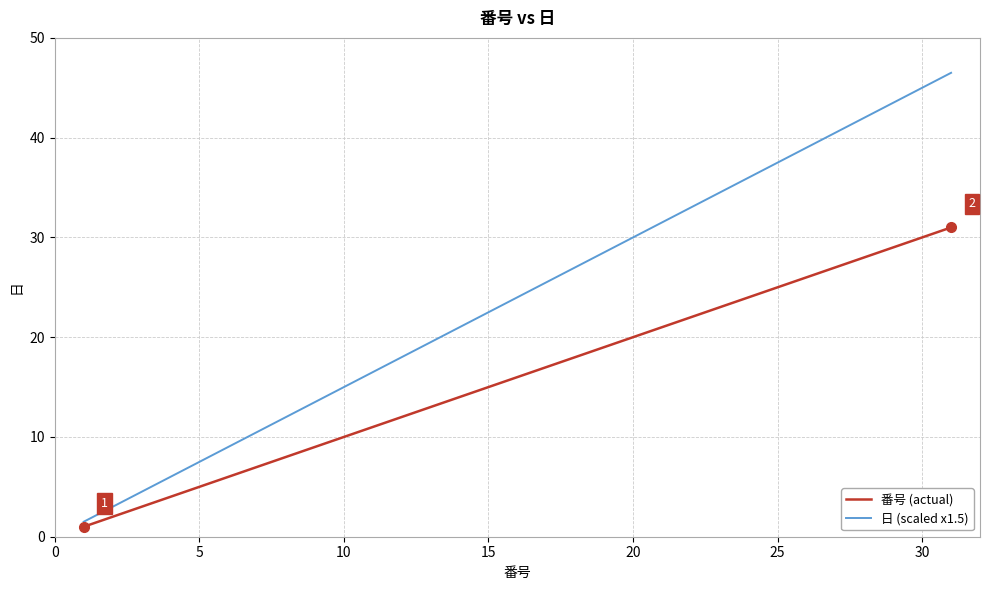

What is the maximum value shown in the chart?

46.5